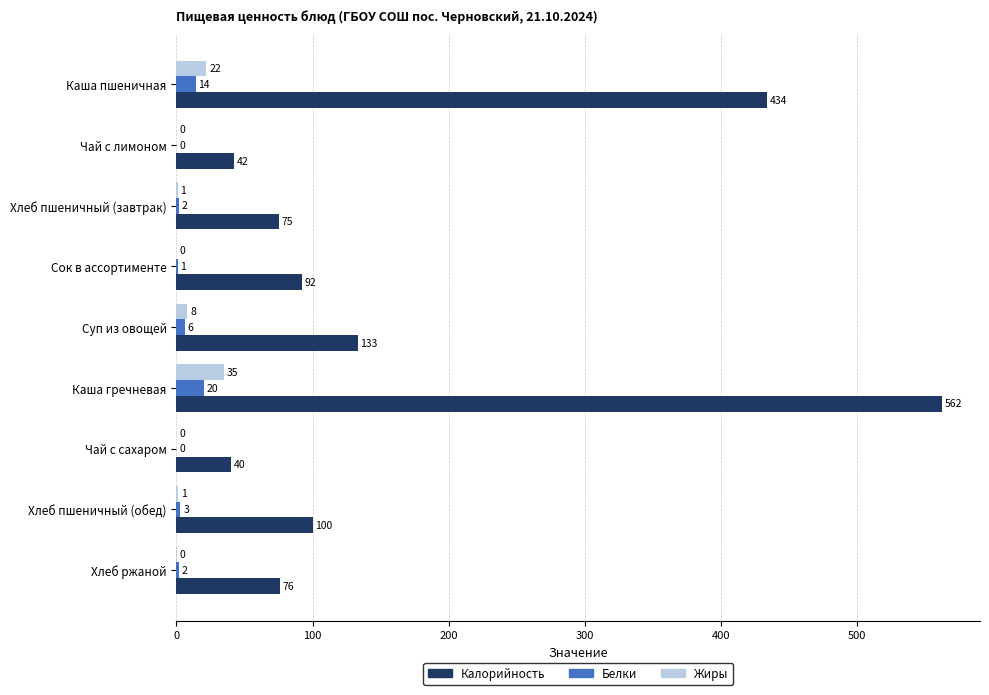

What are all the series names shown in the legend?

Калорийность, Белки, Жиры